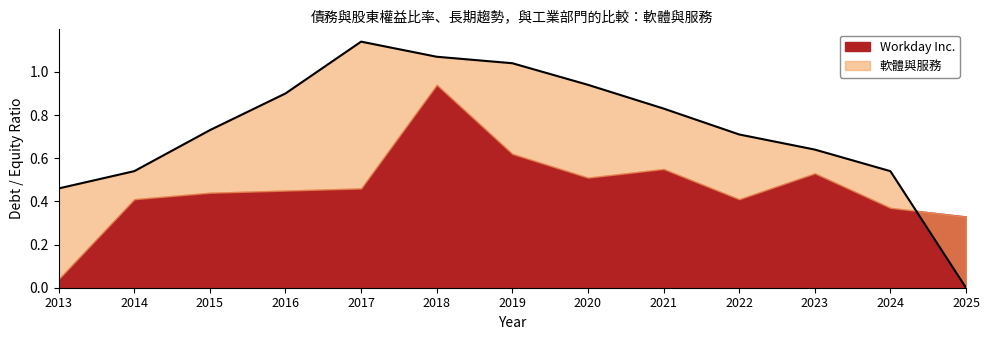

What is the change in value from 2014 to 2021?

+0.3